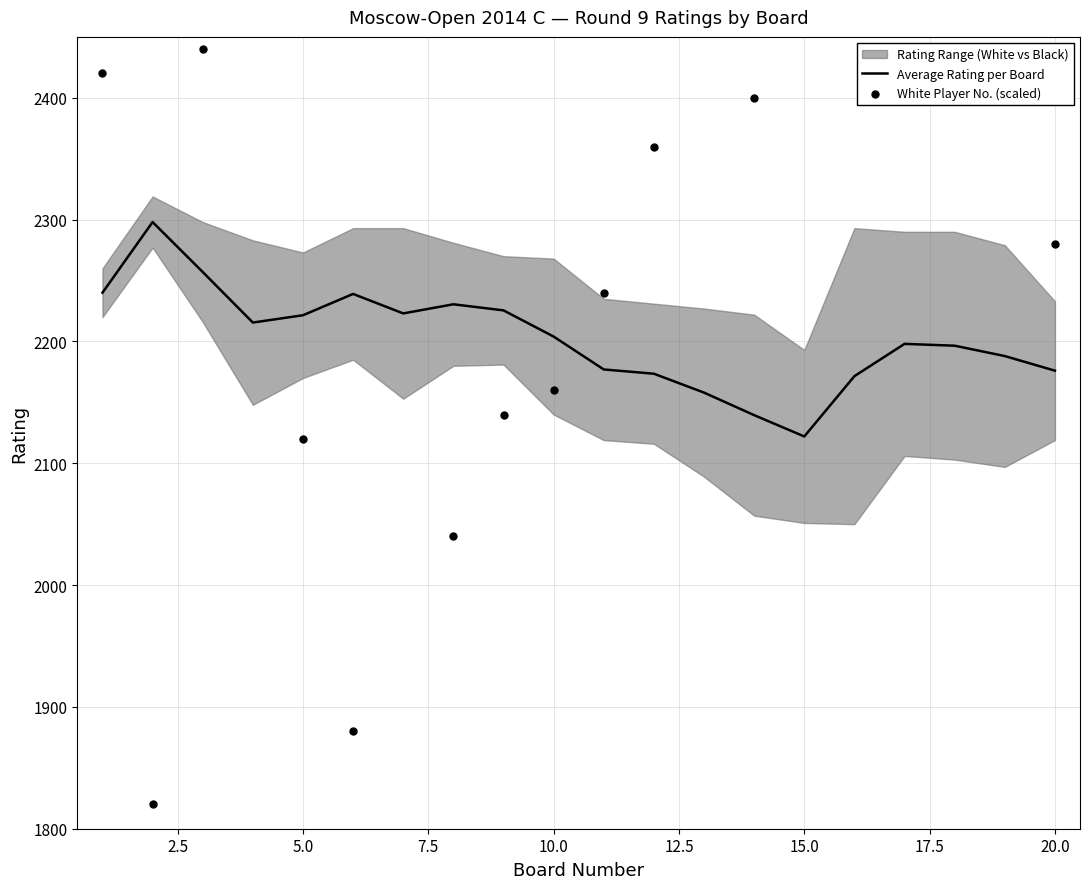

Which series contains the lowest Y value?

White Player No. (scaled)